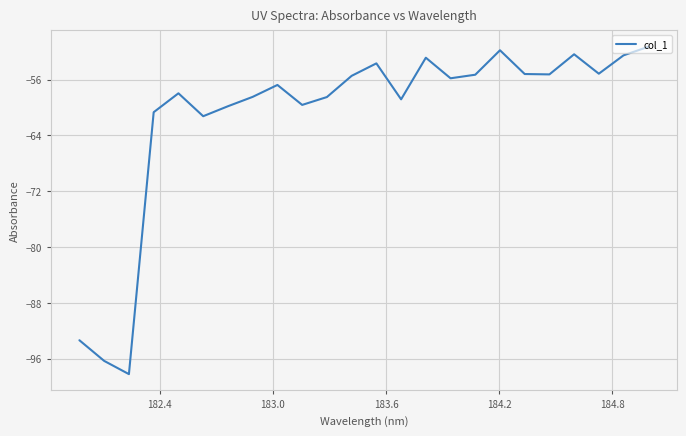

What is the difference between the maximum and minimum values?

46.9